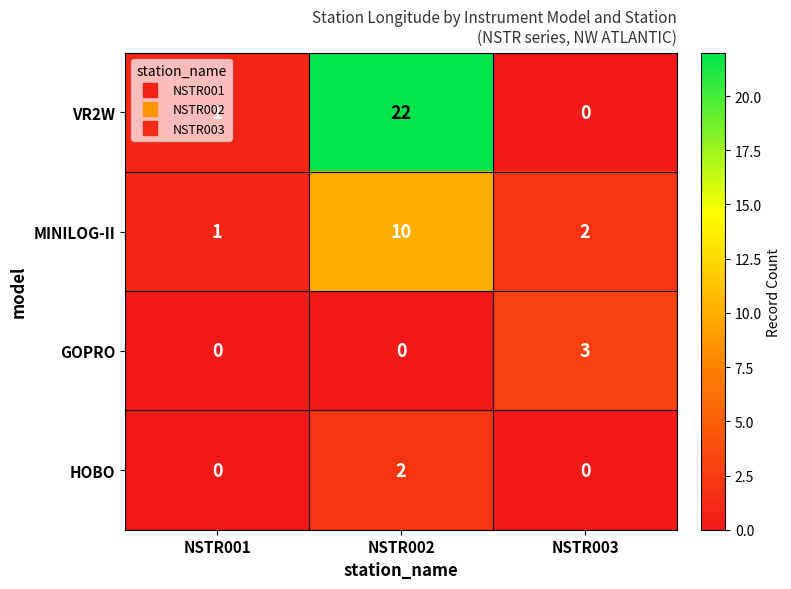

What is the average value of the MINILOG-II series?

4